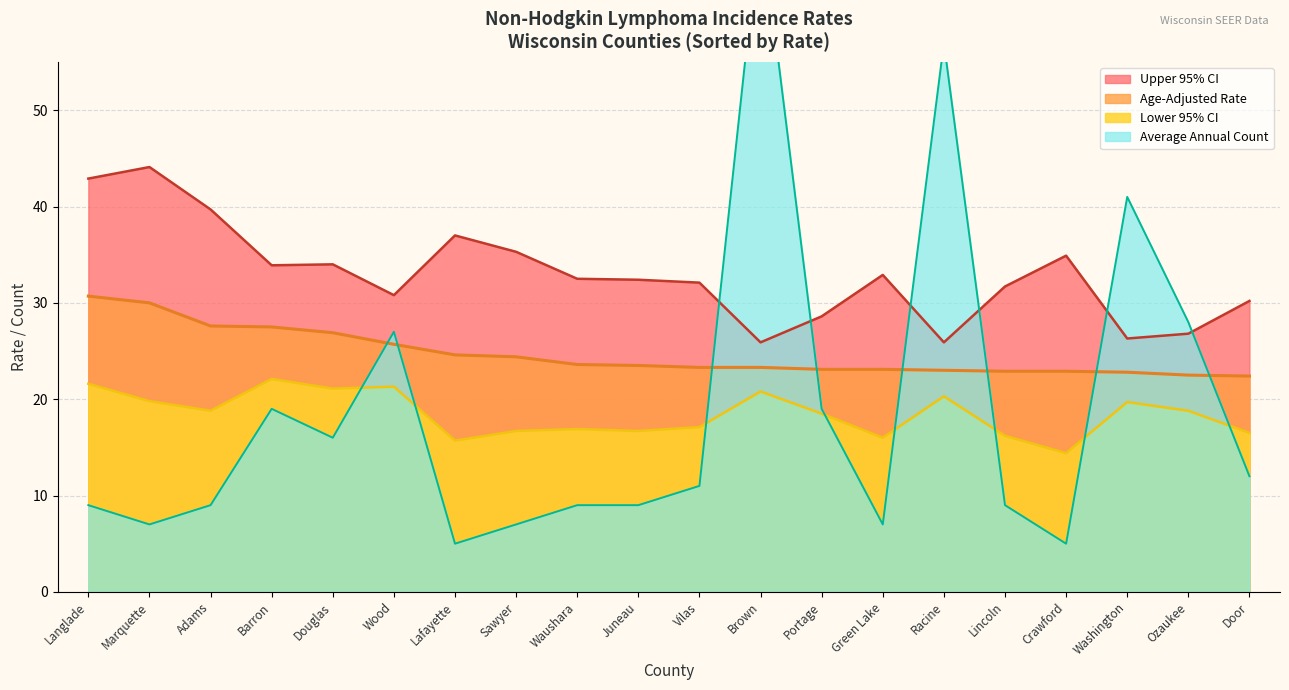

List the series in order of their peak value, highest first.

Average Annual Count, Upper 95% CI, Age-Adjusted Rate, Lower 95% CI